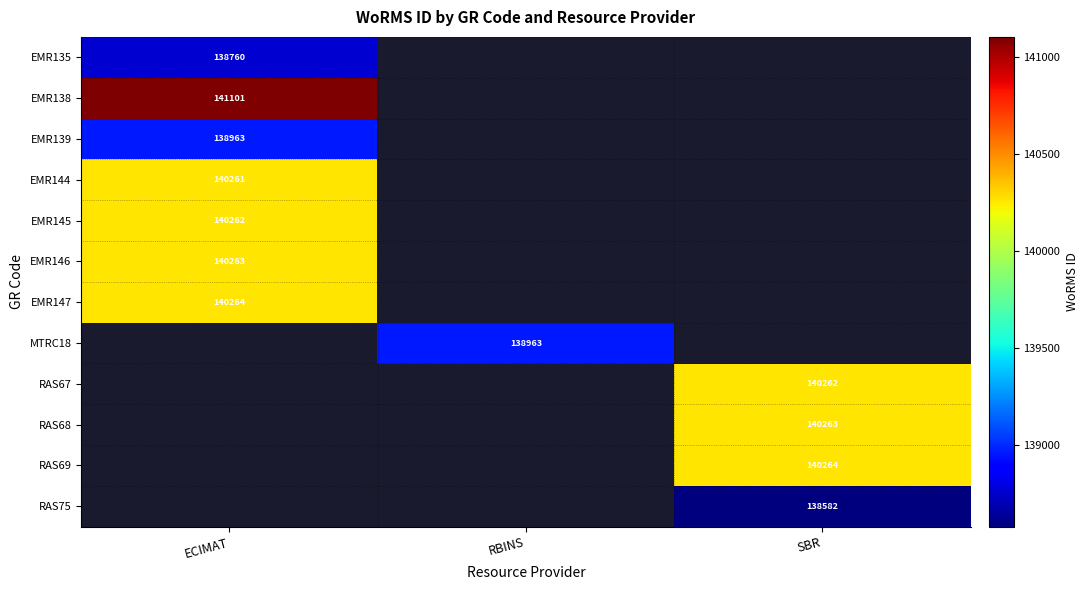

The RAS68 series shows 194019 at SBR. True or false?

False